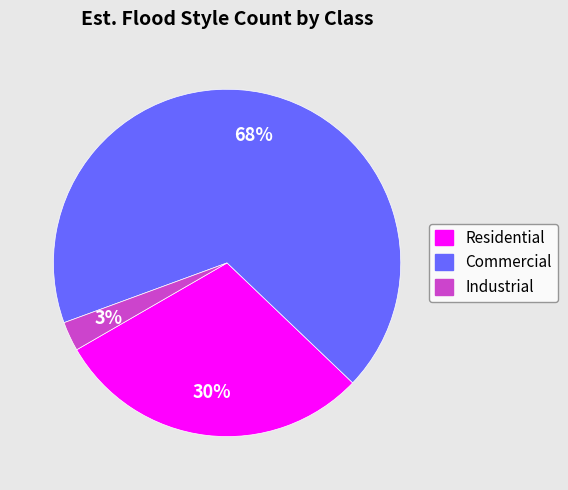

What is the majority slice?

Commercial